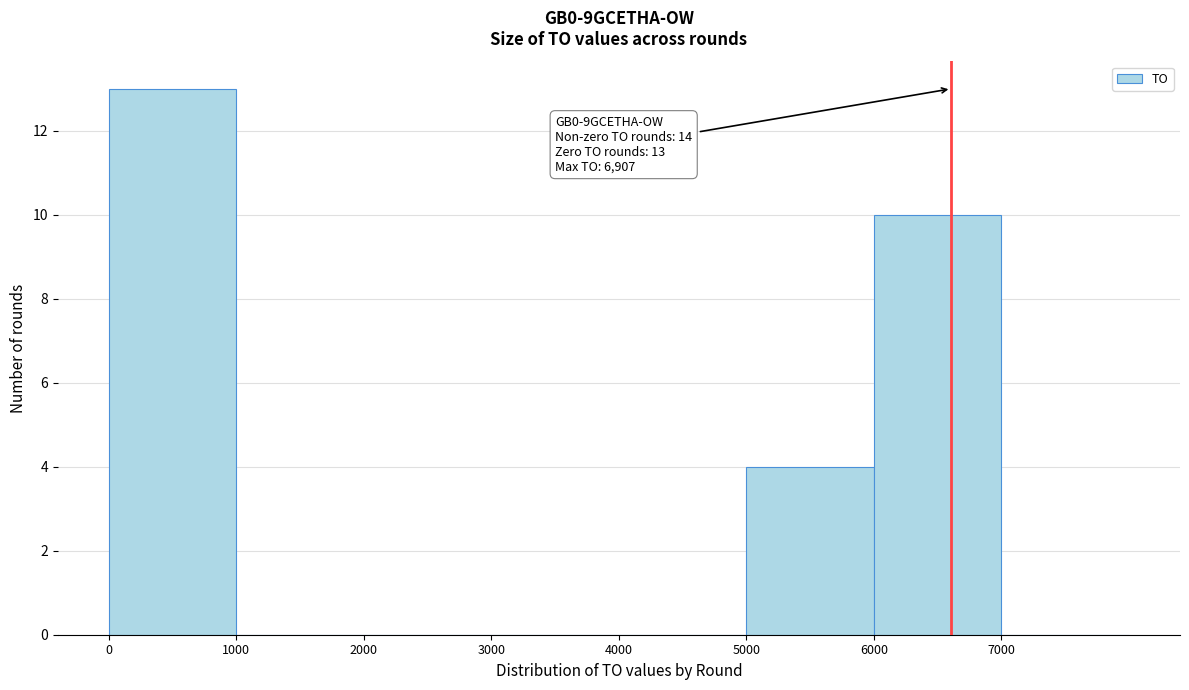

Which range on the x-axis has the tallest bar?

0 to 1000